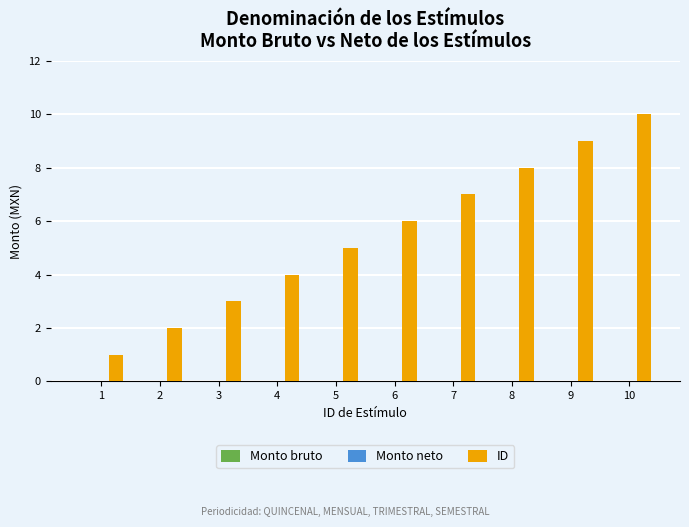

Rank the categories by value from highest to lowest.

10, 9, 8, 7, 6, 5, 4, 3, 2, 1